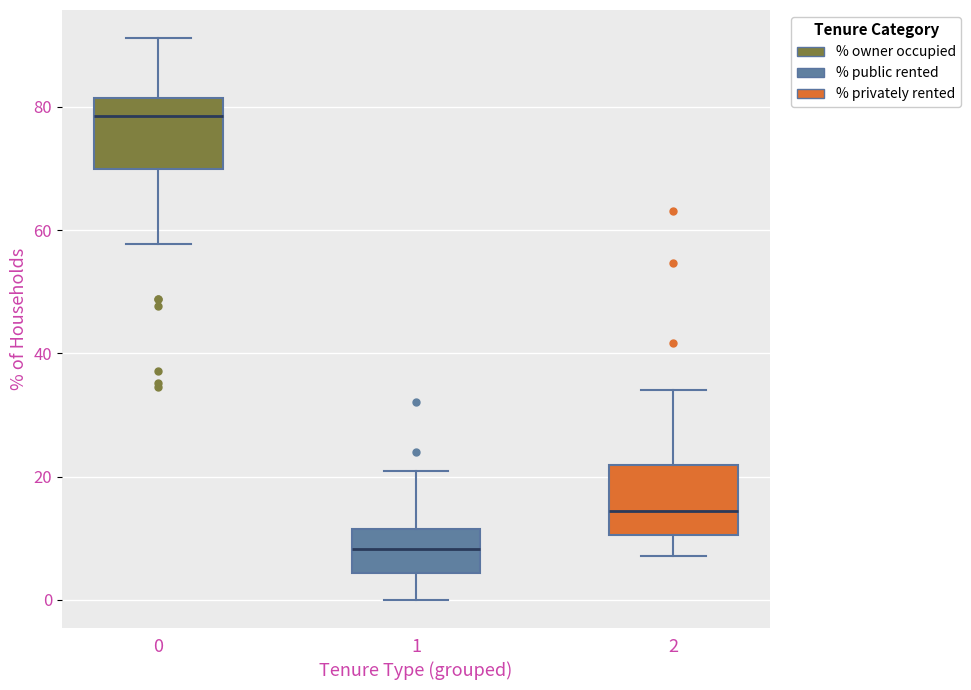

Which box's median line is the highest?

0